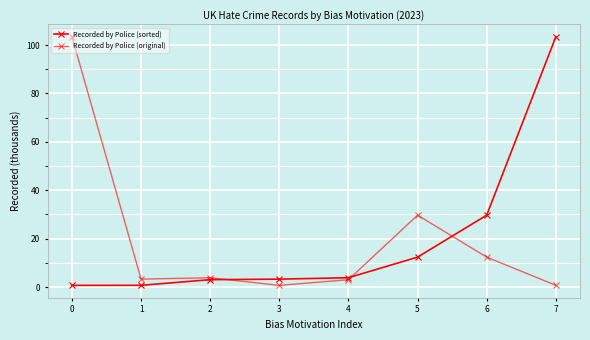

What is the difference between the maximum and minimum values in the Recorded by Police (original) series?

102.7